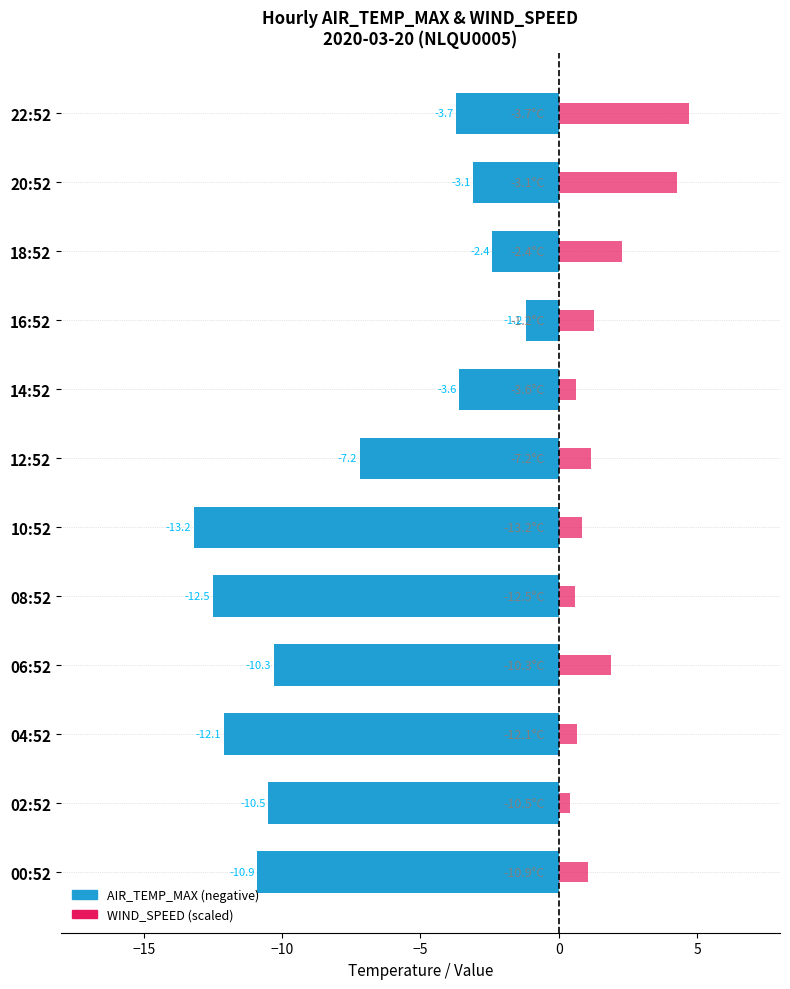

The value of AIR_TEMP_MAX at 14:52 is -5.8. True or false?

False